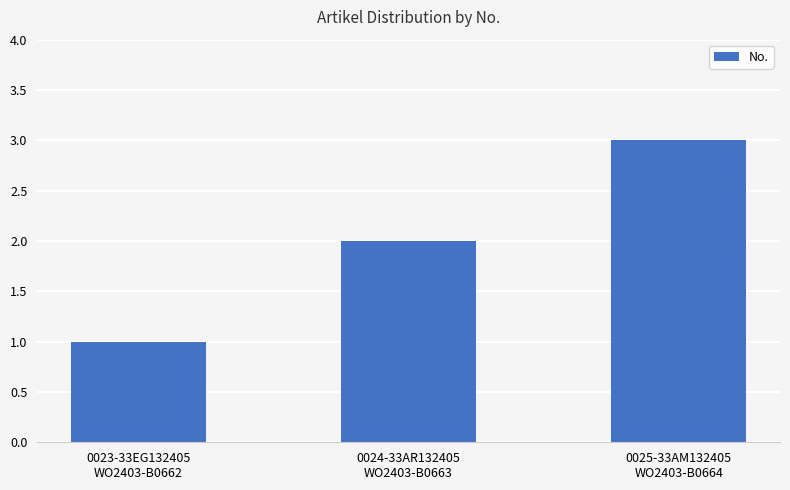

How many values are below 2?

1